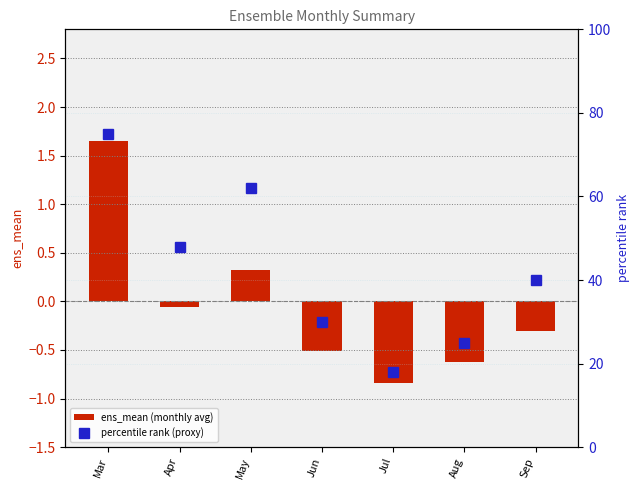

Reading left to right, what are all the values shown in this chart?

ens_mean (monthly avg): Mar=1.6	Apr=-0.1	May=0.3	Jun=-0.5	Jul=-0.8	Aug=-0.6	Sep=-0.3
percentile rank (proxy): Mar=75.0	Apr=48.0	May=62.0	Jun=30.0	Jul=18.0	Aug=25.0	Sep=40.0